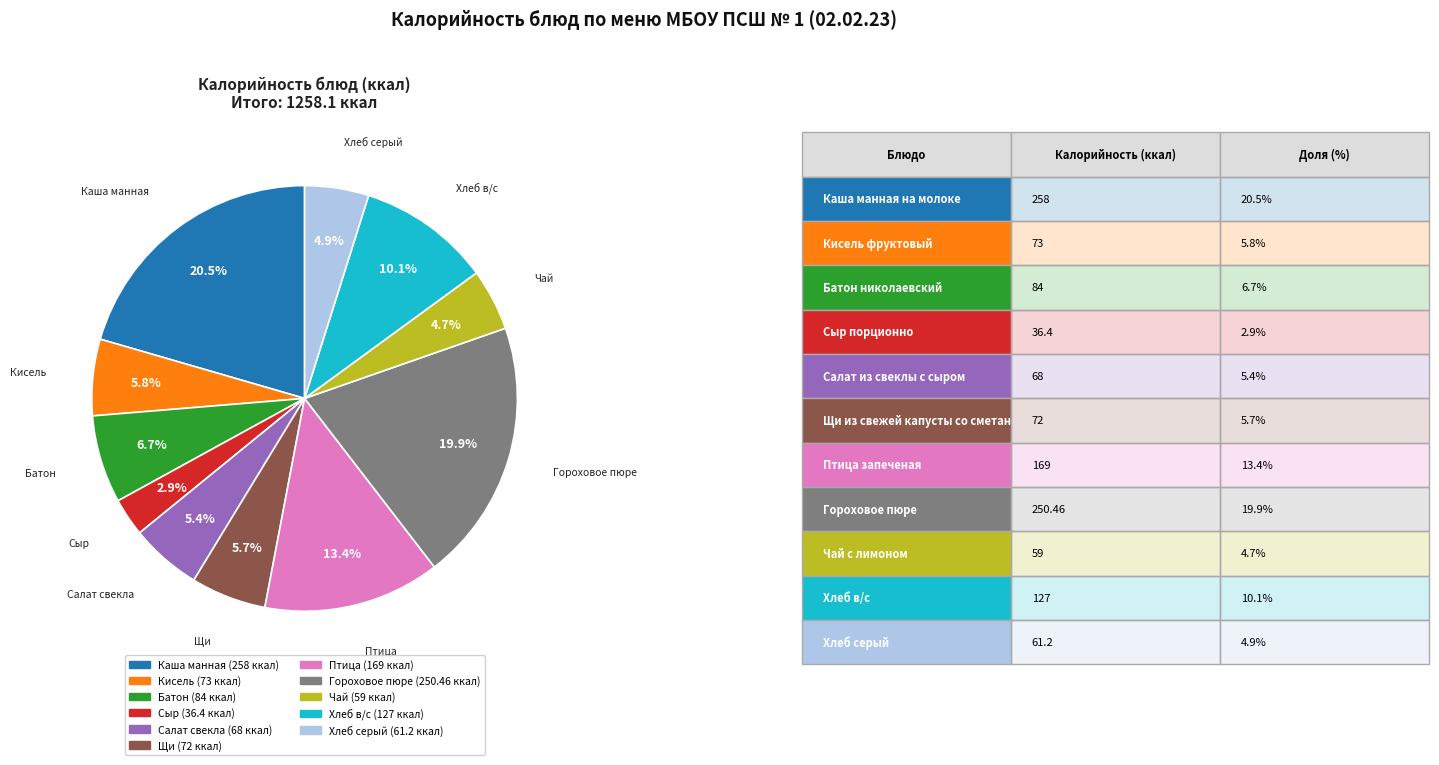

To the nearest percent, what is the average slice percentage?

9%